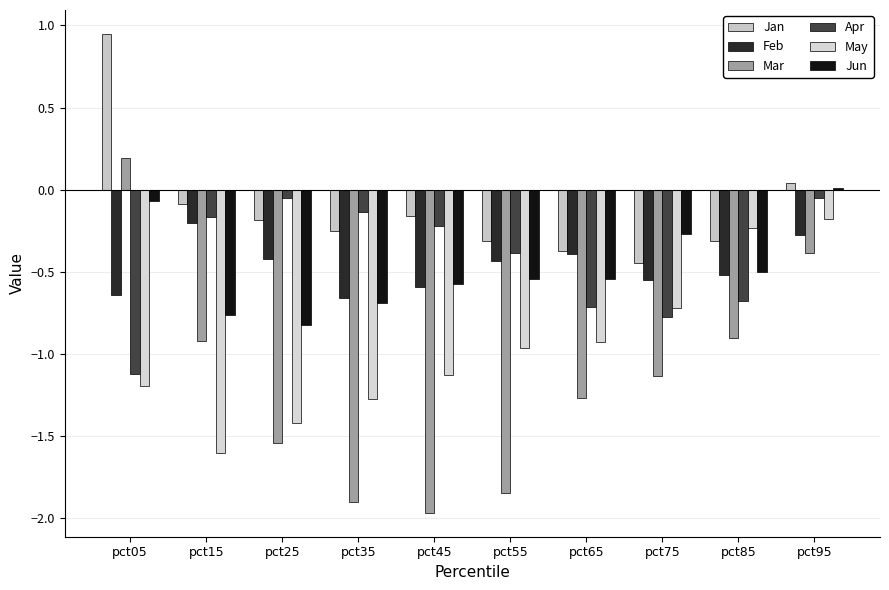

What is the value of the Feb bar at the 4th from the left?

-0.7